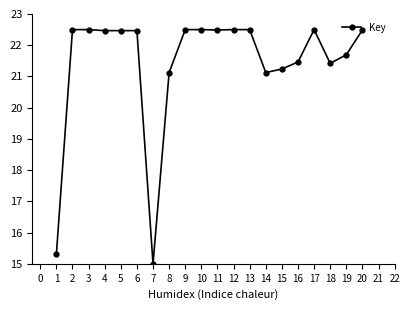

Where does the data first go above 22?

2